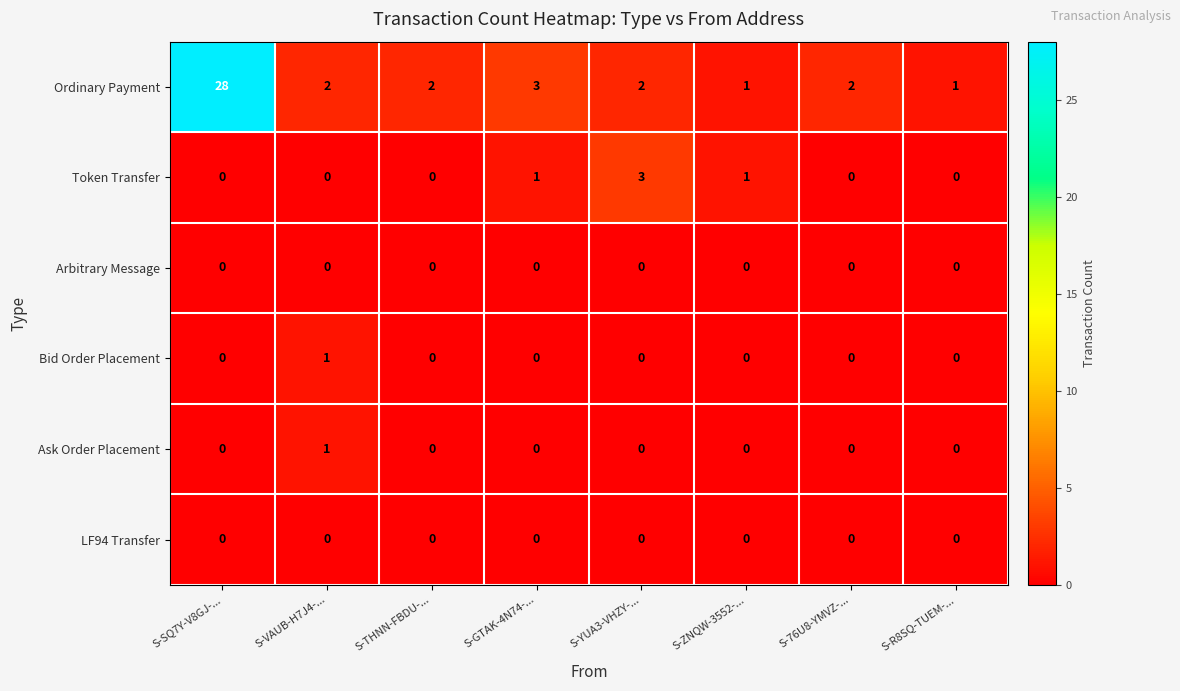

At which label does Ordinary Payment reach its peak?

S-SQ7Y-V8GJ-...